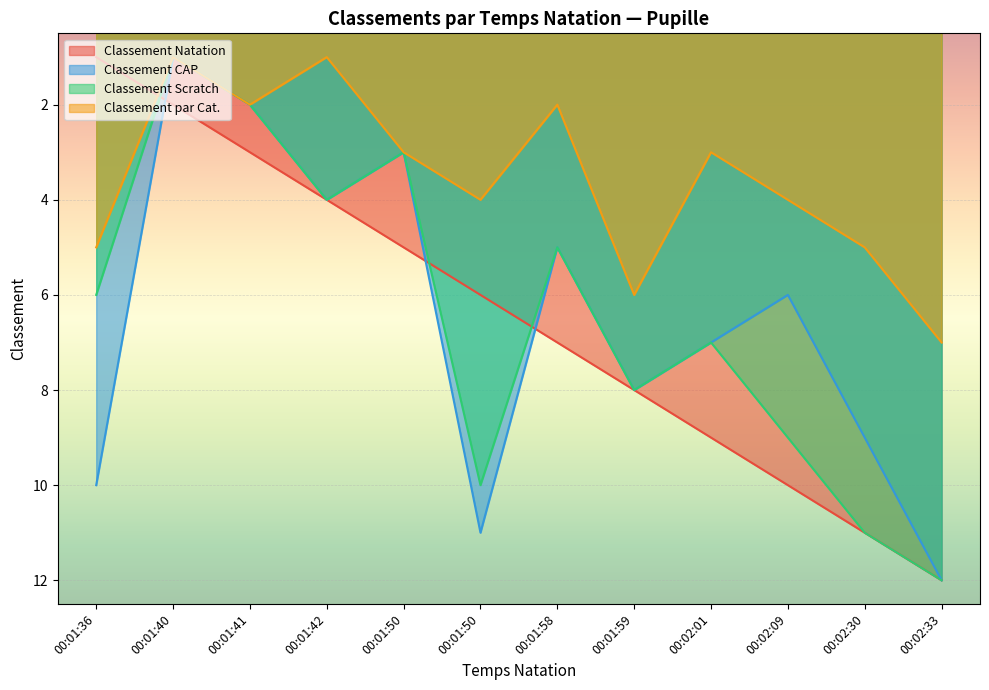

What is the lowest value of the Classement par Cat. series?

1